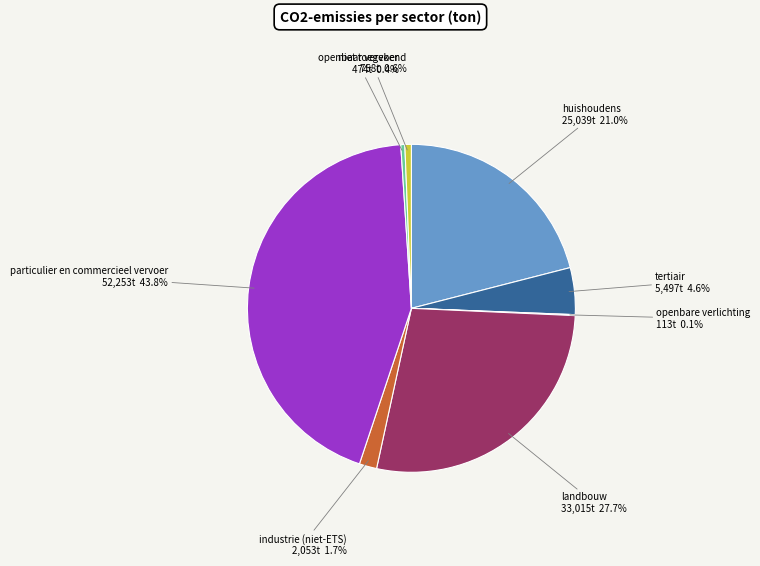

What is the ratio of the value at landbouw to the value at huishoudens?

1.3